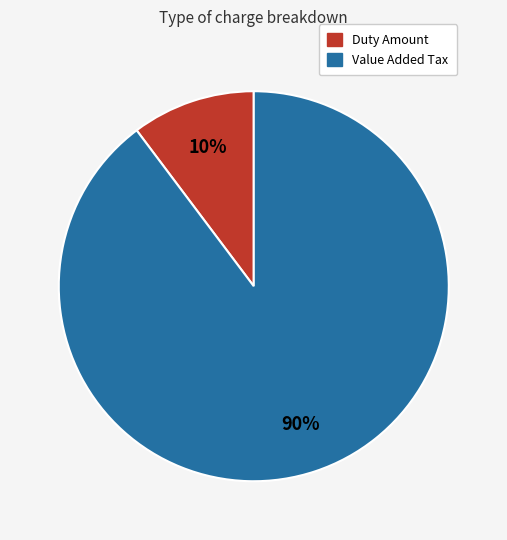

Is there a majority slice in this chart?

Yes